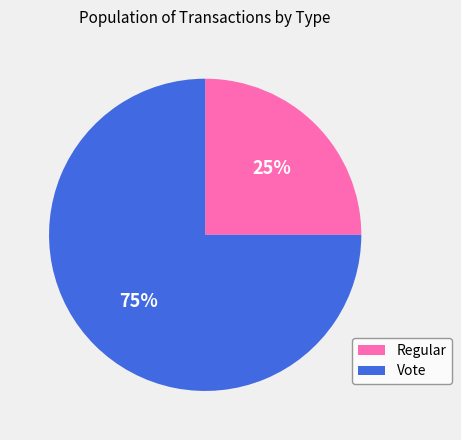

Is there any slice that represents more than half of the pie?

Yes